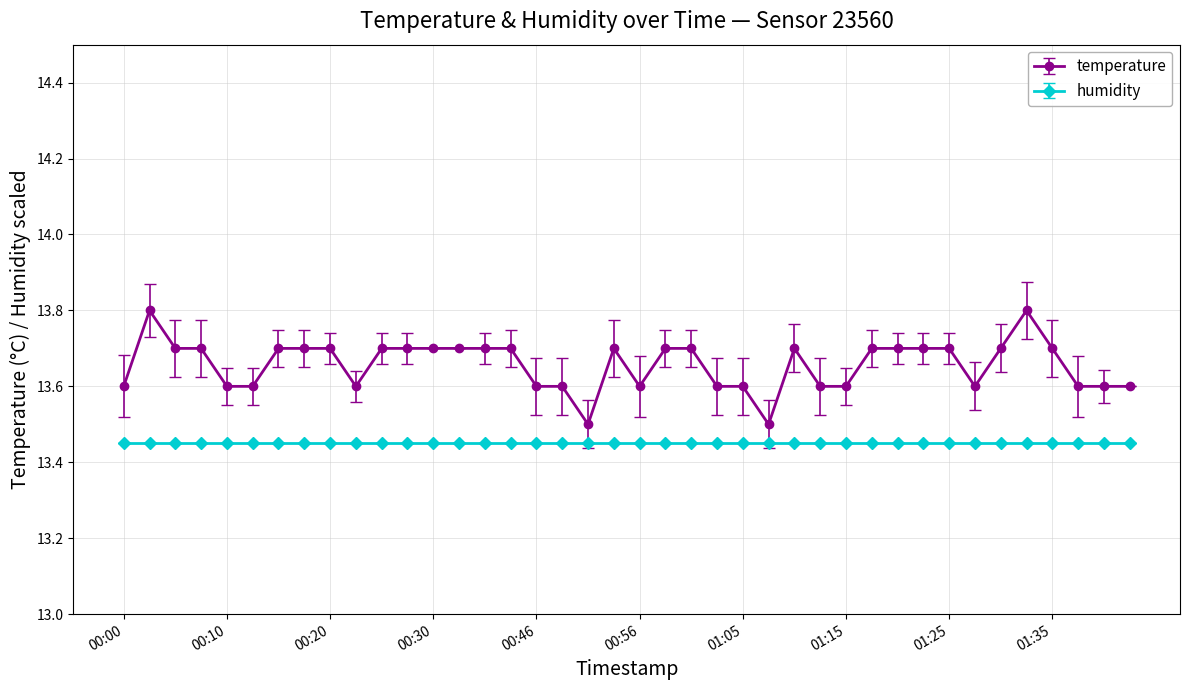

What is the maximum value for temperature?

13.8